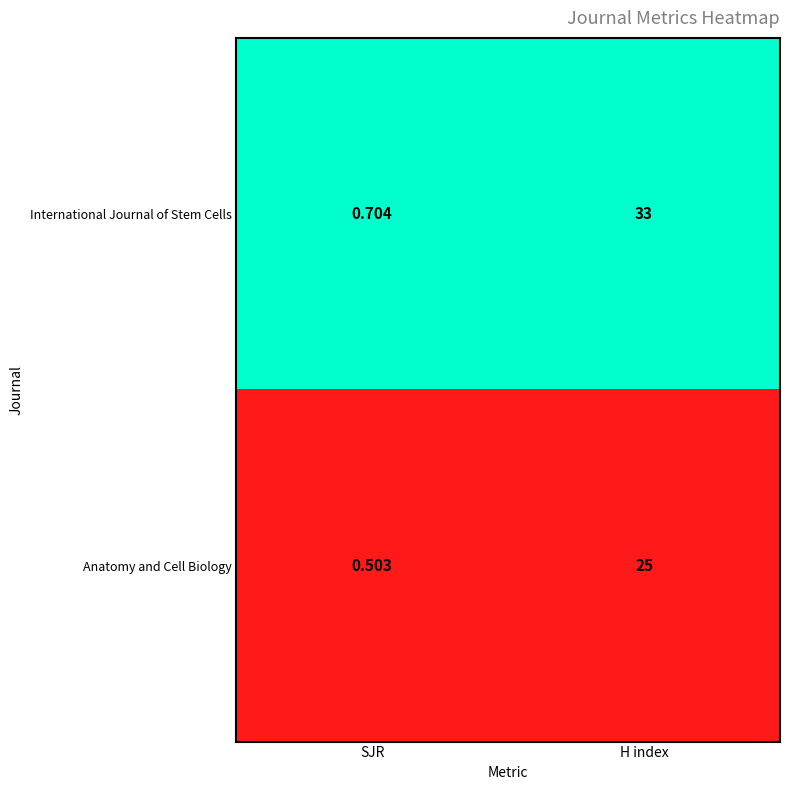

Which series has the largest range (max minus min)?

International Journal of Stem Cells